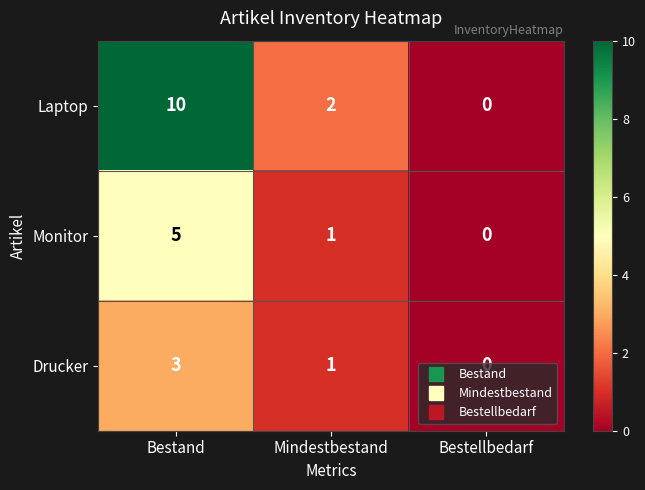

Rank the series by their average value, from highest to lowest.

Laptop, Monitor, Drucker